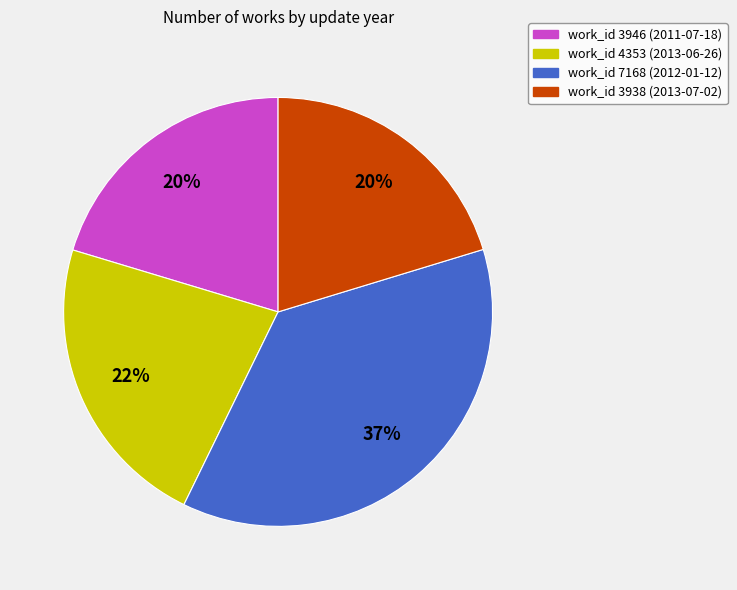

To the nearest percent, what is the average slice percentage?

25%